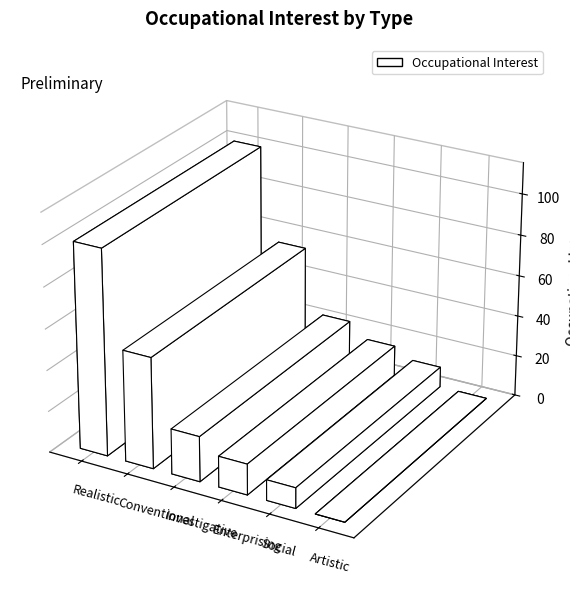

What is the sum of all values?

201